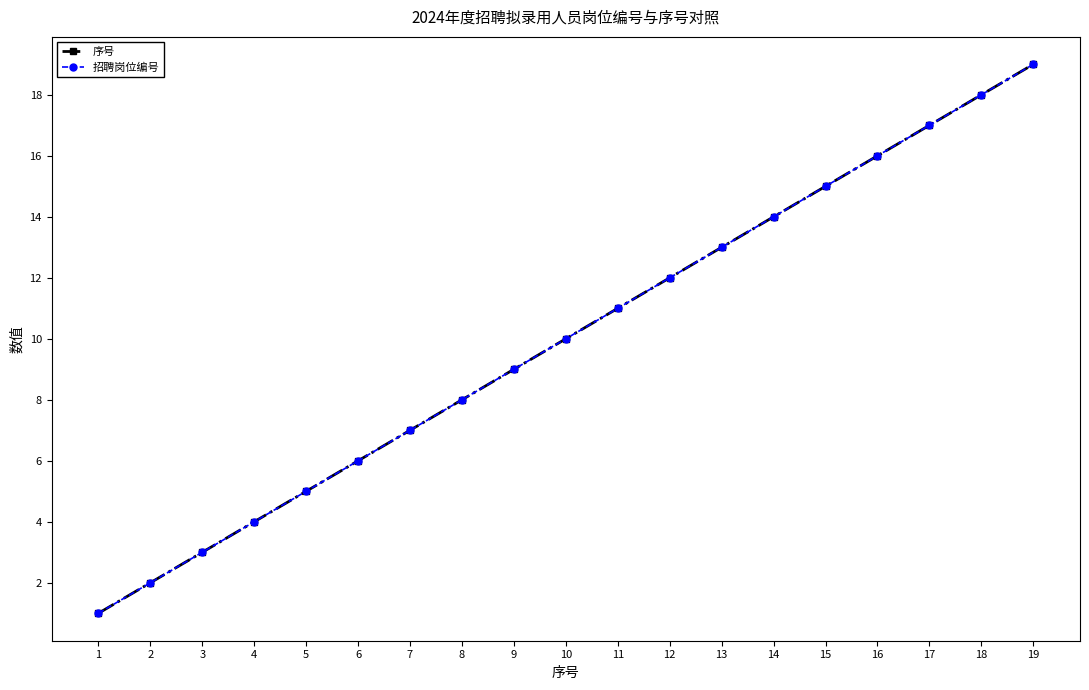

True or false: 招聘岗位编号 and 序号 intersect in this chart.

False